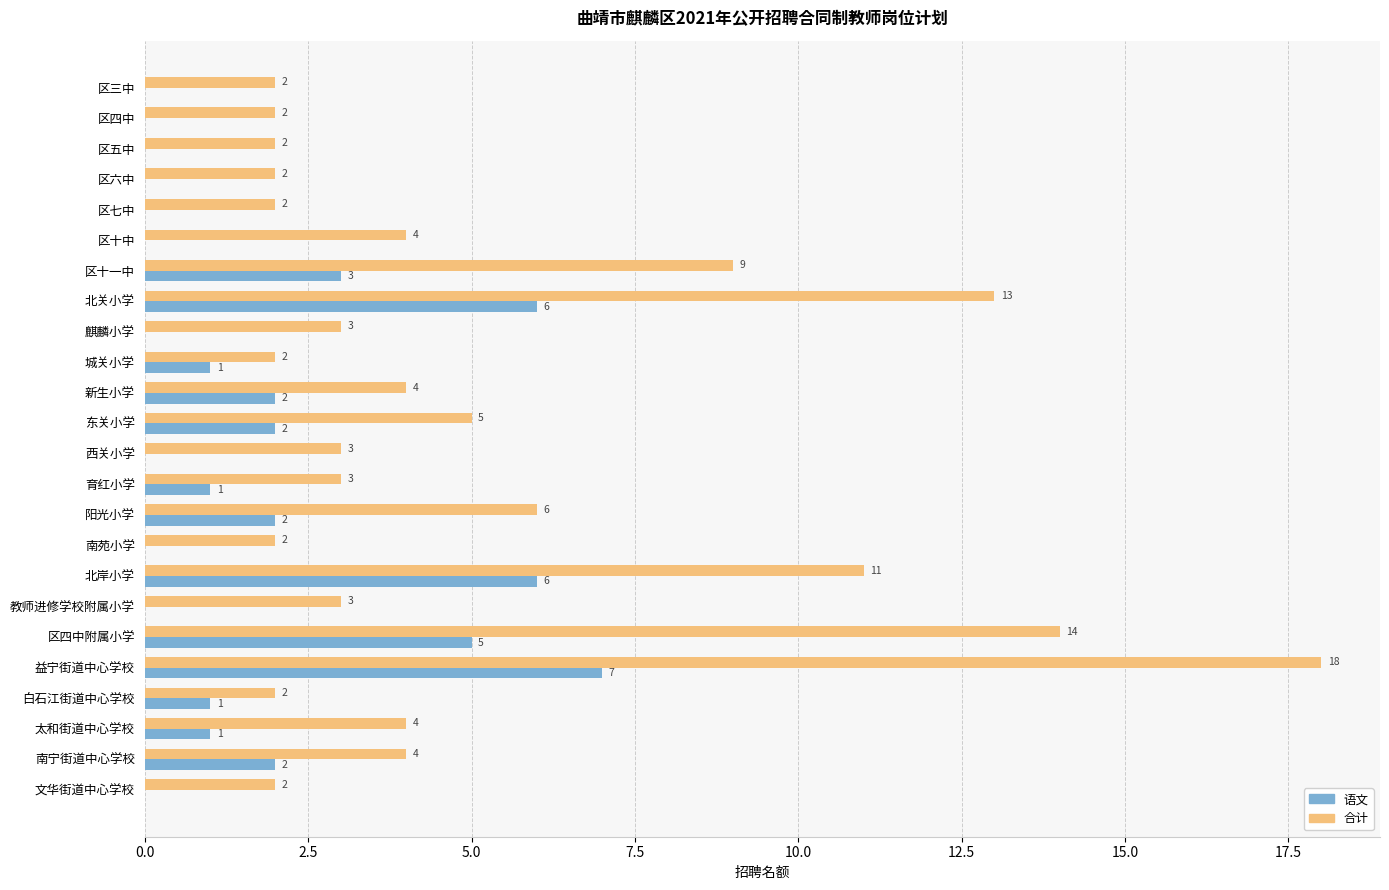

The 语文 series shows 3 at 阳光小学. True or false?

False